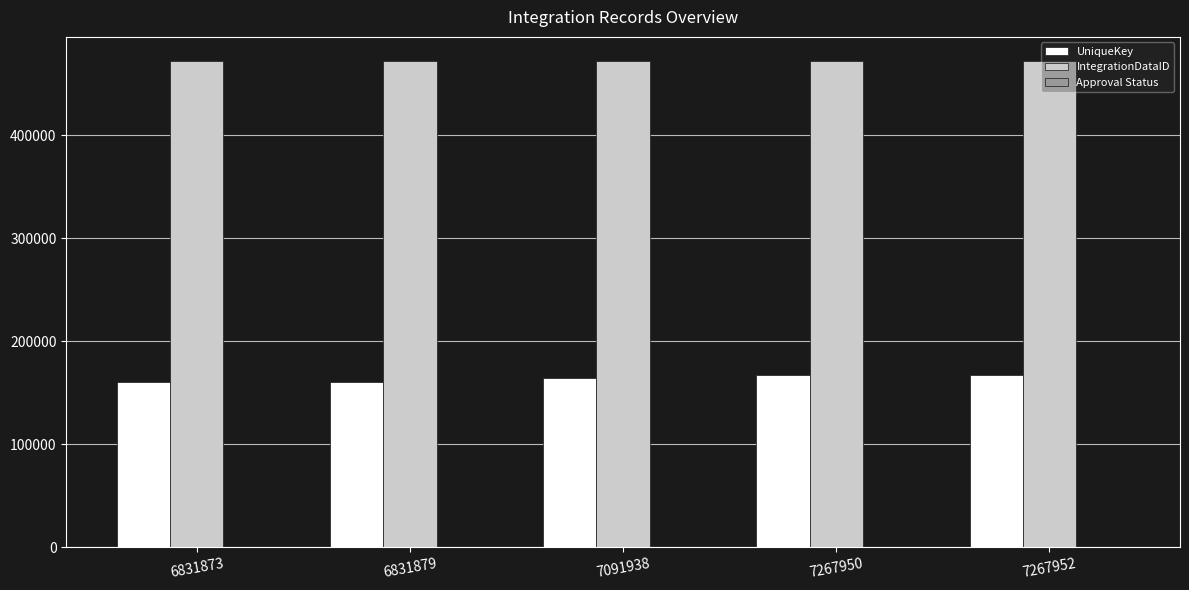

Which series has the largest total across all categories?

IntegrationDataID